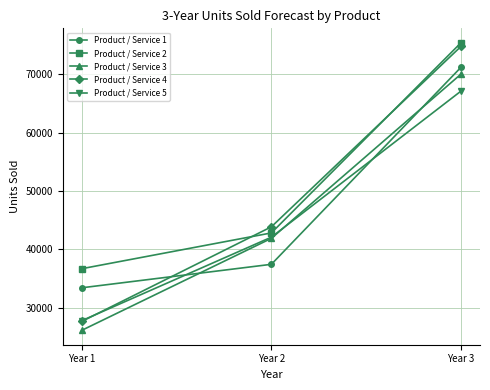

At which category is the sum across all series the highest?

Year 3